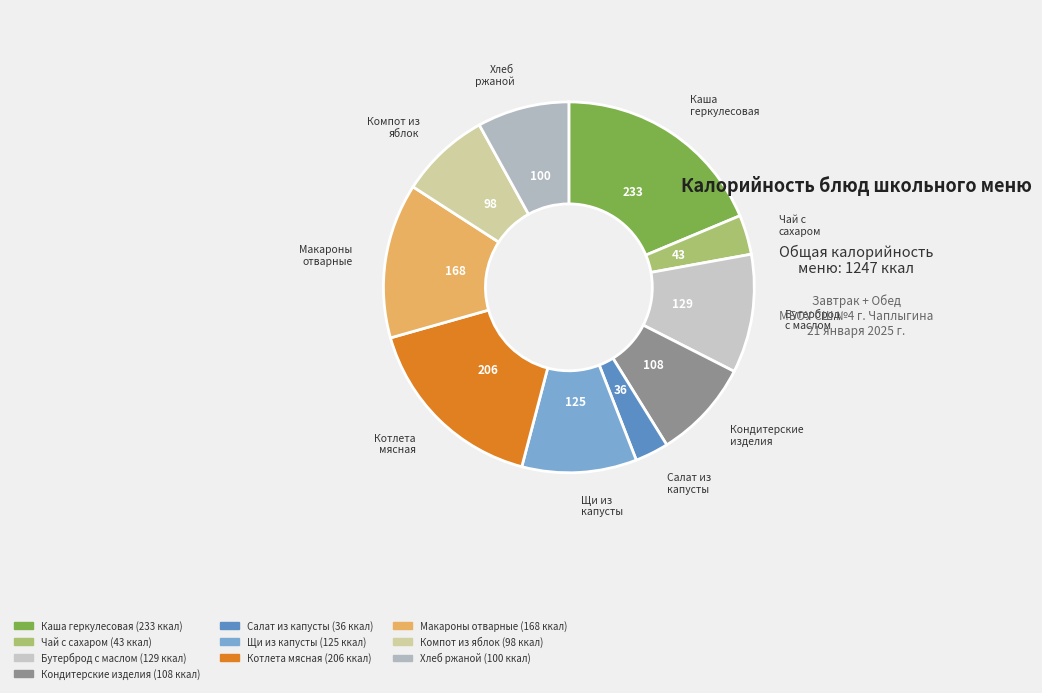

Count the number of slices in the pie.

10